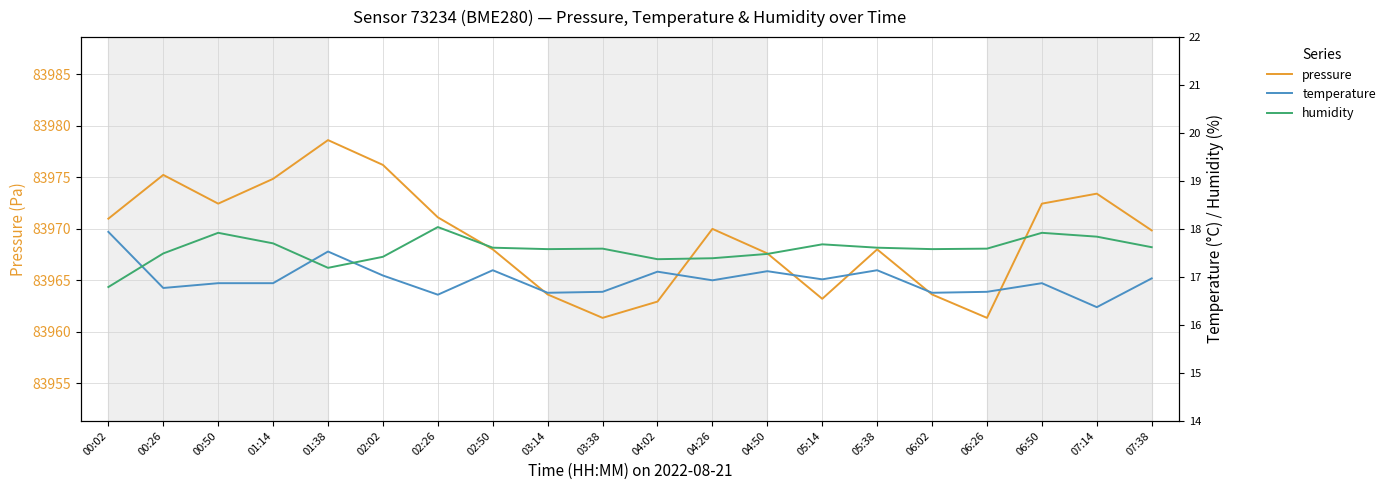

True or false: humidity has a value of 17.6 at 07:38.

True